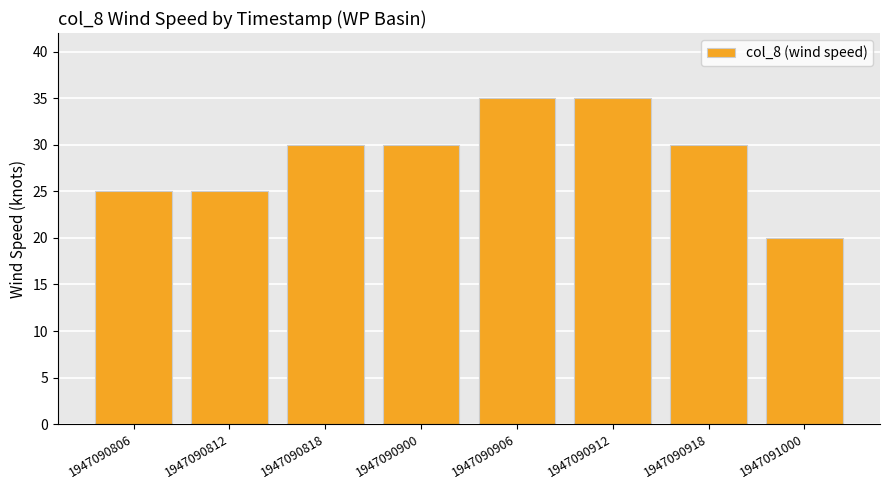

What value does the data have at 1947090900?

30